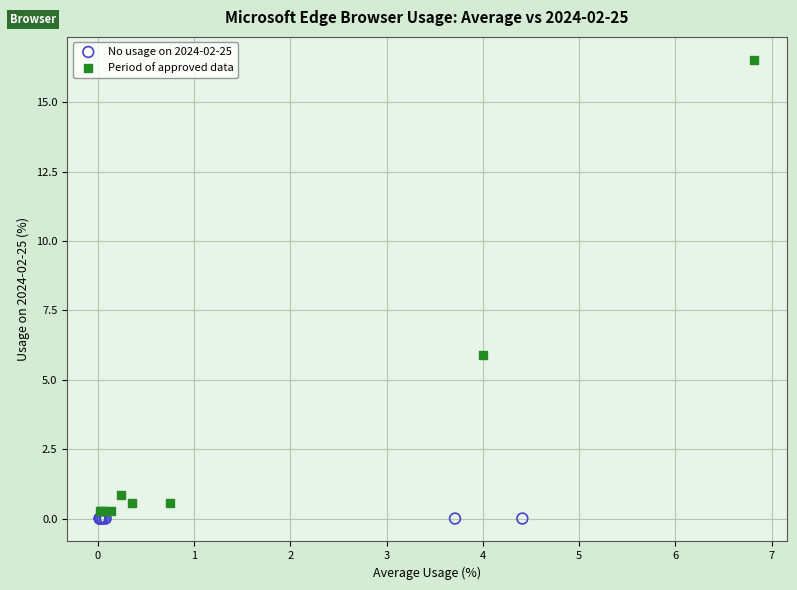

What are all the series names shown in the legend?

No usage on 2024-02-25, Period of approved data